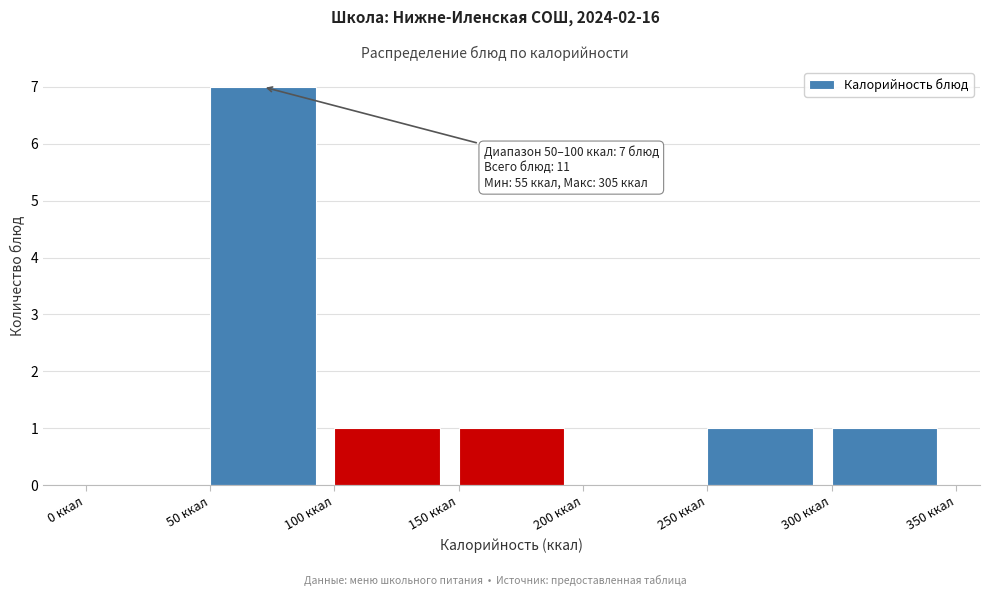

Which range on the x-axis has the tallest bar?

50 to 100